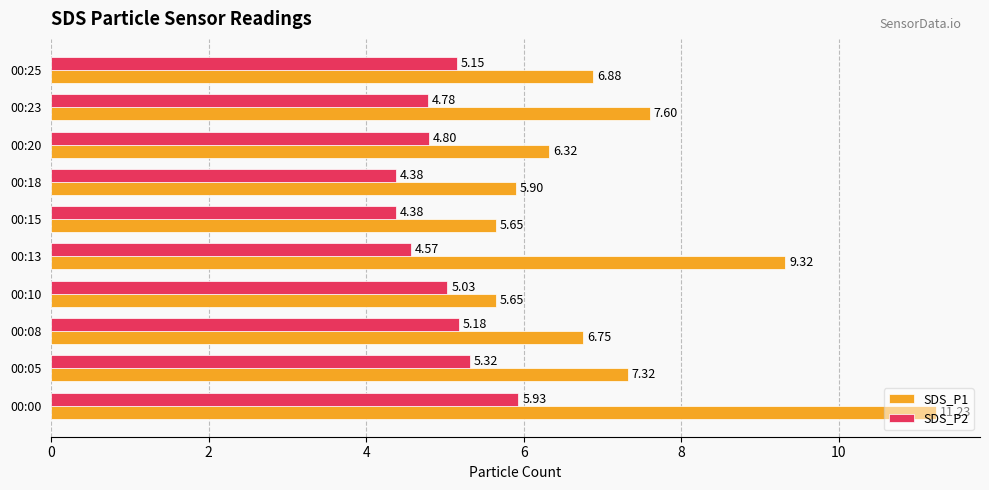

Which series has the largest range (max minus min)?

SDS_P1